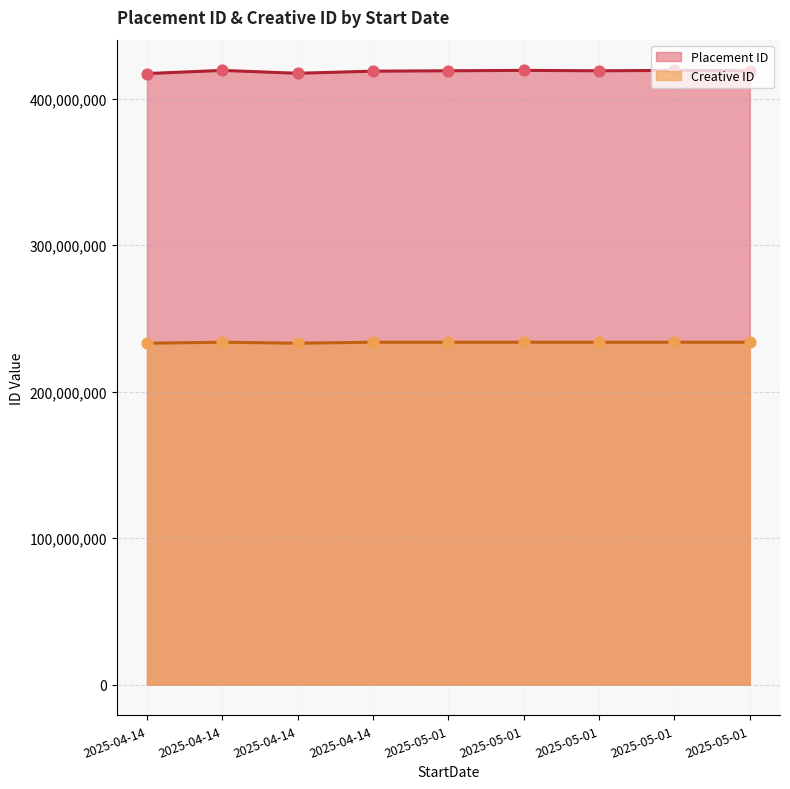

Which series has the largest Y range (max minus min)?

Placement ID